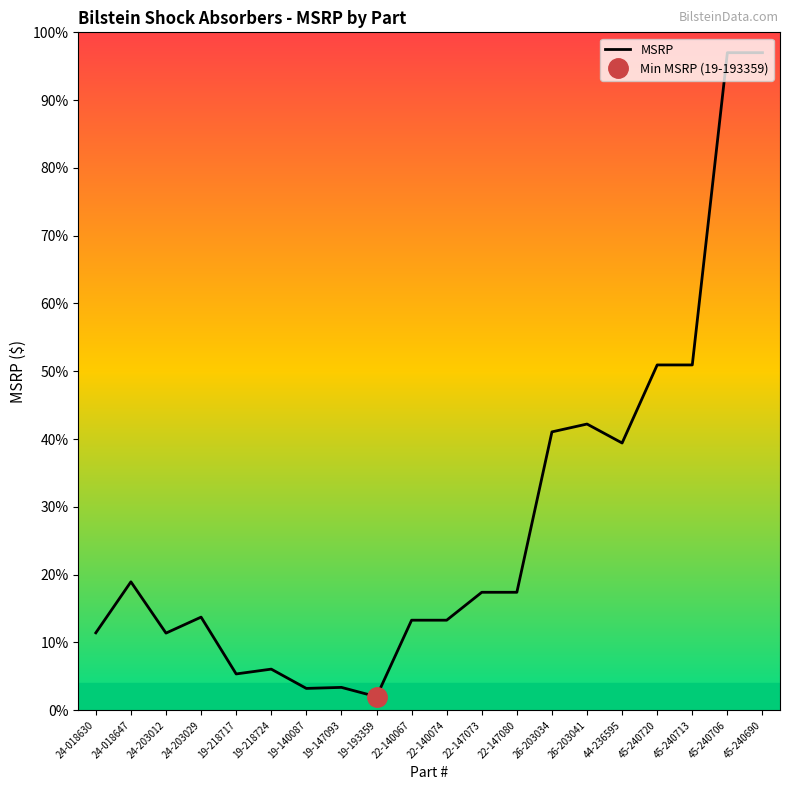

What is the value of the 6th point from the left?

6.1